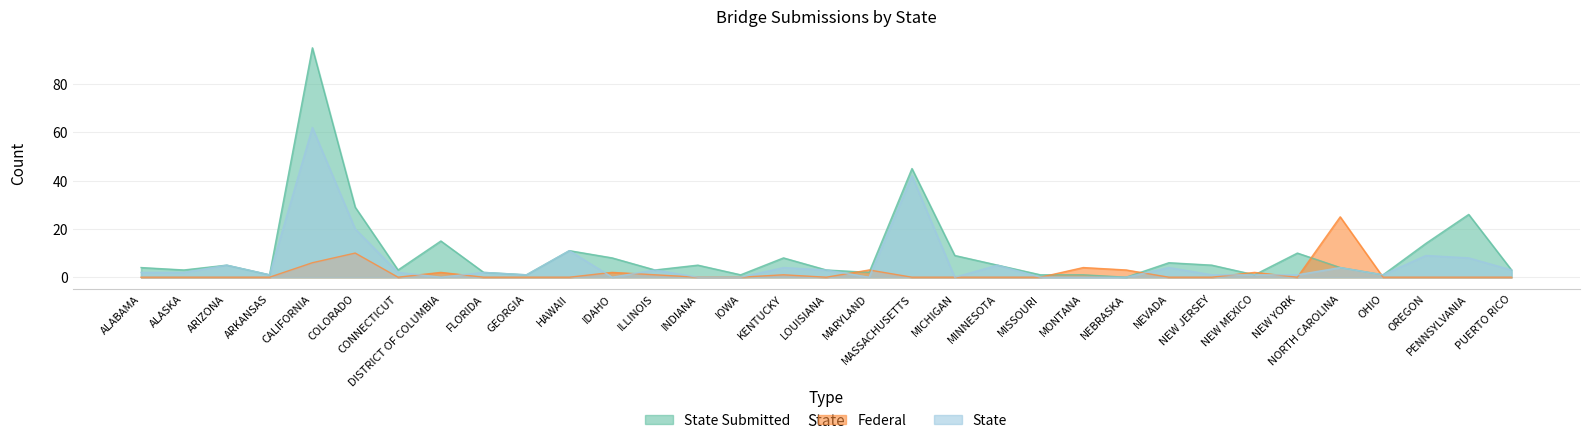

Reading left to right, transcribe all the data shown in this chart.

State Submitted: 4	3	5	1	95	29	3	15	2	1	11	8	3	5	1	8	3	2	45	9	5	1	1	0	6	5	1	10	4	1	14	26	3
Federal: 0	0	0	0	6	10	0	2	0	0	0	2	1	0	0	1	0	3	0	0	0	0	4	3	0	0	2	0	25	0	0	0	0
State: 2	2	5	1	62	20	2	0	2	1	11	0	3	0	0	4	3	0	42	0	5	0	0	0	4	1	1	1	4	1	9	8	3